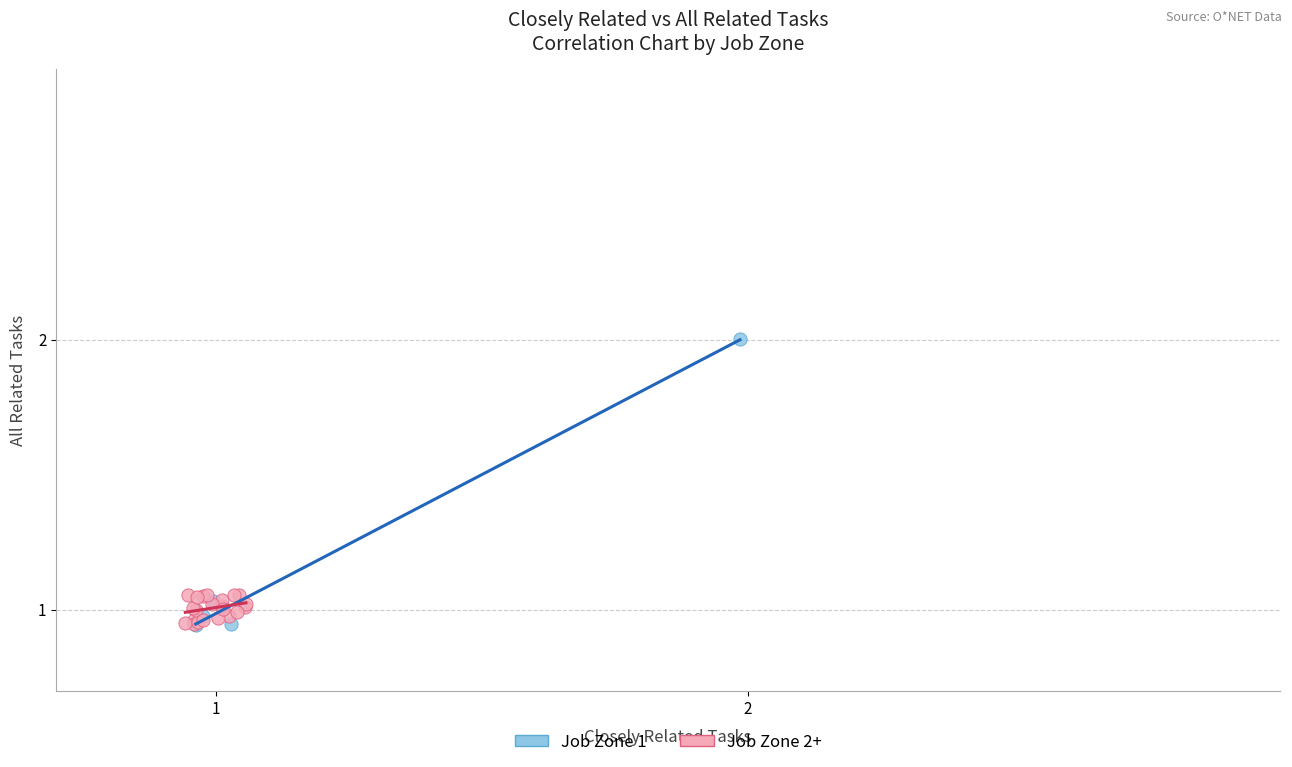

Which series reaches the maximum Y coordinate?

Job Zone 1